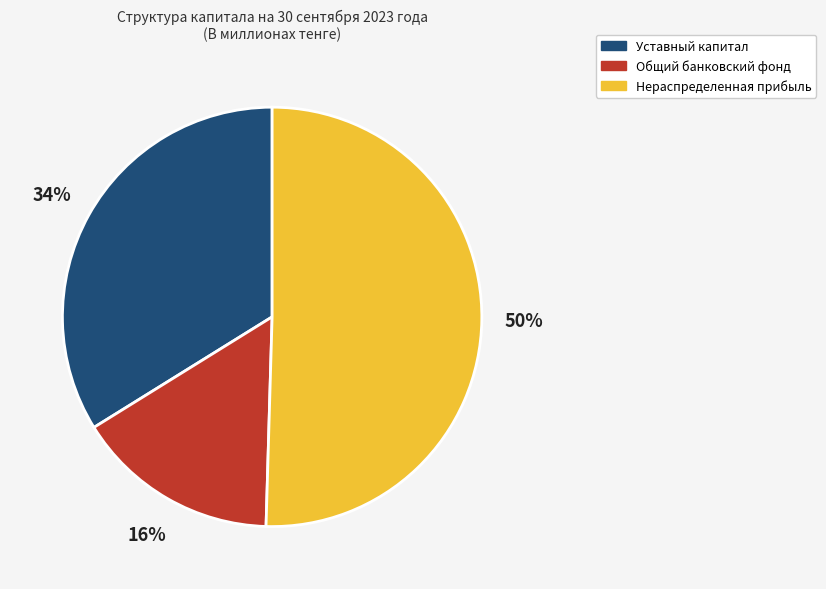

To the nearest percent, what portion does Общий банковский фонд represent?

16%